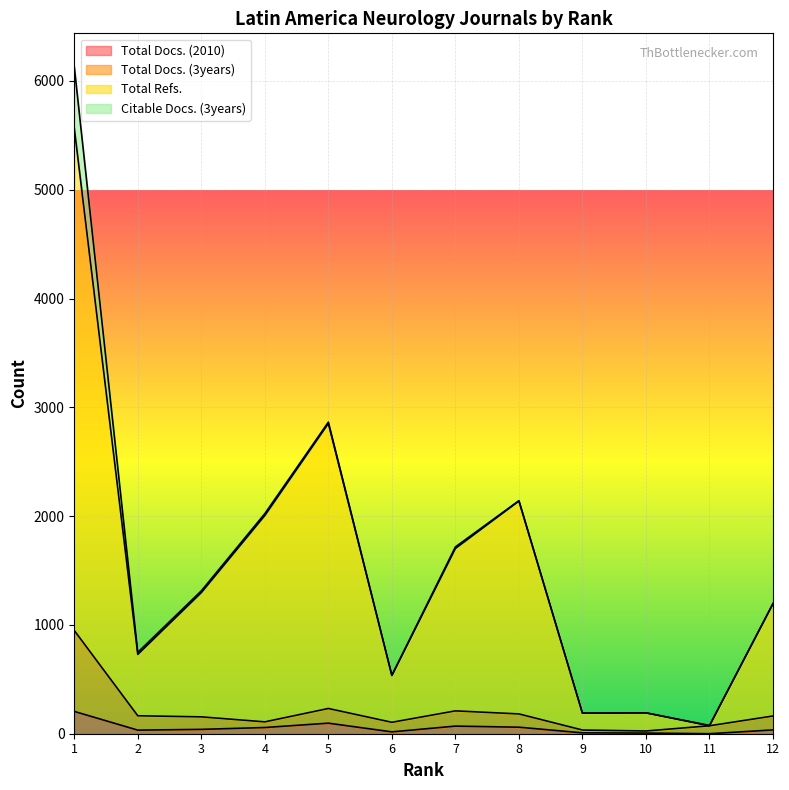

How many data points in Total Docs. (3years) are above 163?

5